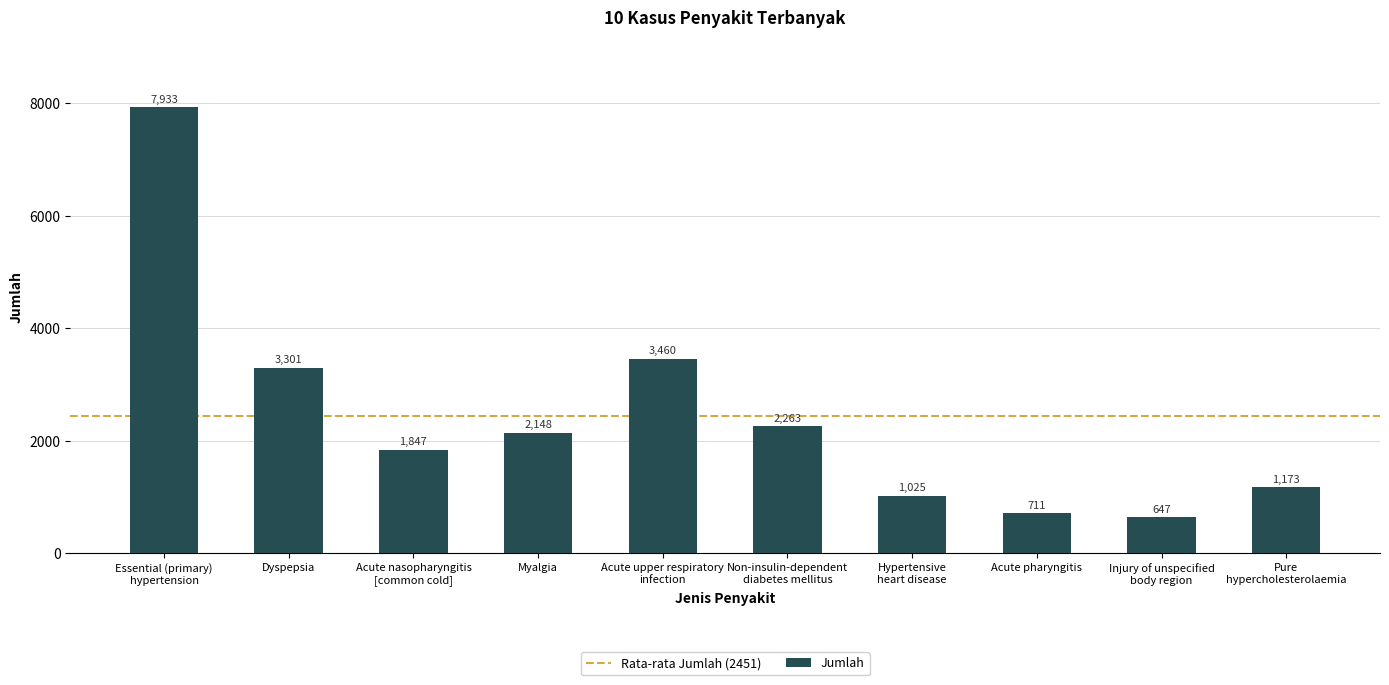

Reading right to left, transcribe all the data shown in this chart.

Pure
hypercholesterolaemia=1173	Injury of unspecified
body region=647	Acute pharyngitis=711	Hypertensive
heart disease=1025	Non-insulin-dependent
diabetes mellitus=2263	Acute upper respiratory
infection=3460	Myalgia=2148	Acute nasopharyngitis
[common cold]=1847	Dyspepsia=3301	Essential (primary)
hypertension=7933